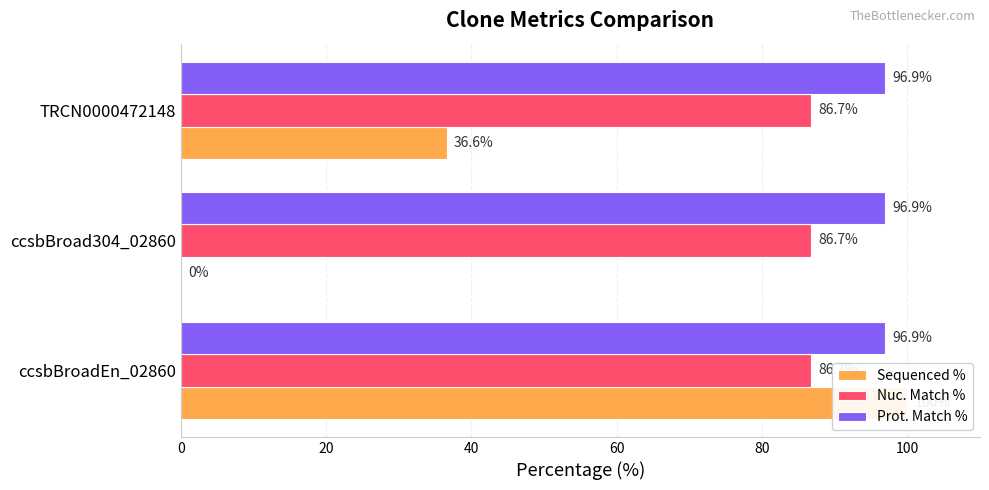

What is the value of the Sequenced % bar at the 1st from the left?

100.0